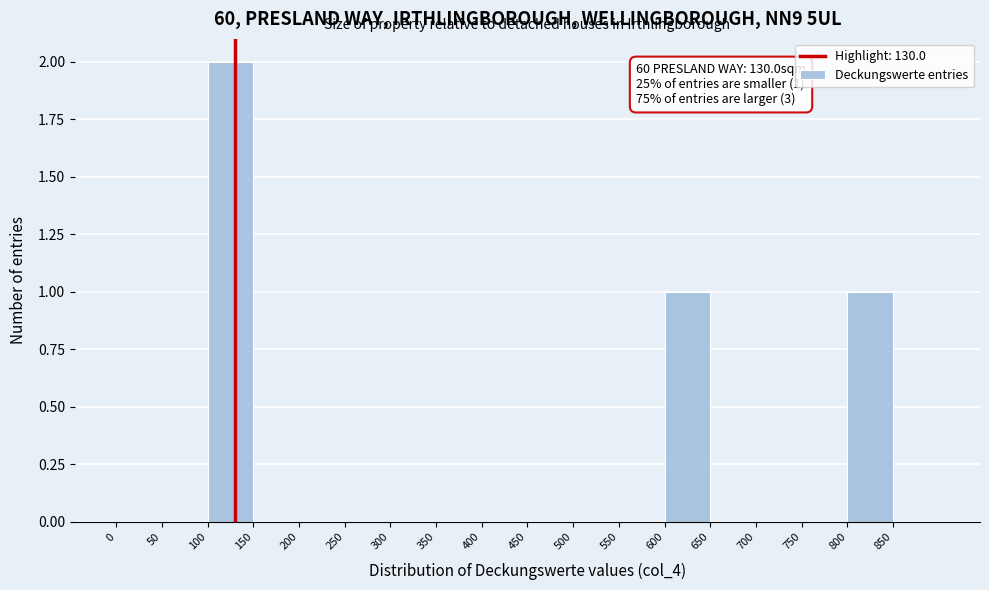

Which range on the x-axis has the tallest bar?

100 to 150